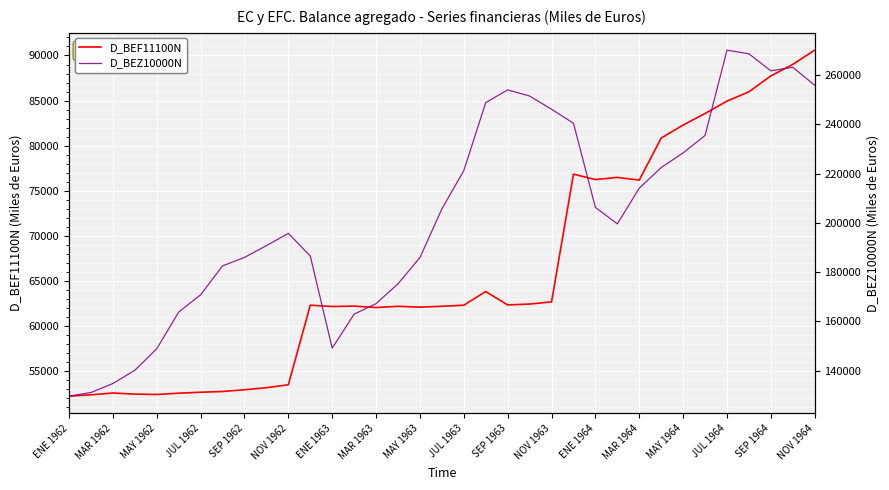

What is the approximate value of D_BEF11100N at ENE 1962?

52216